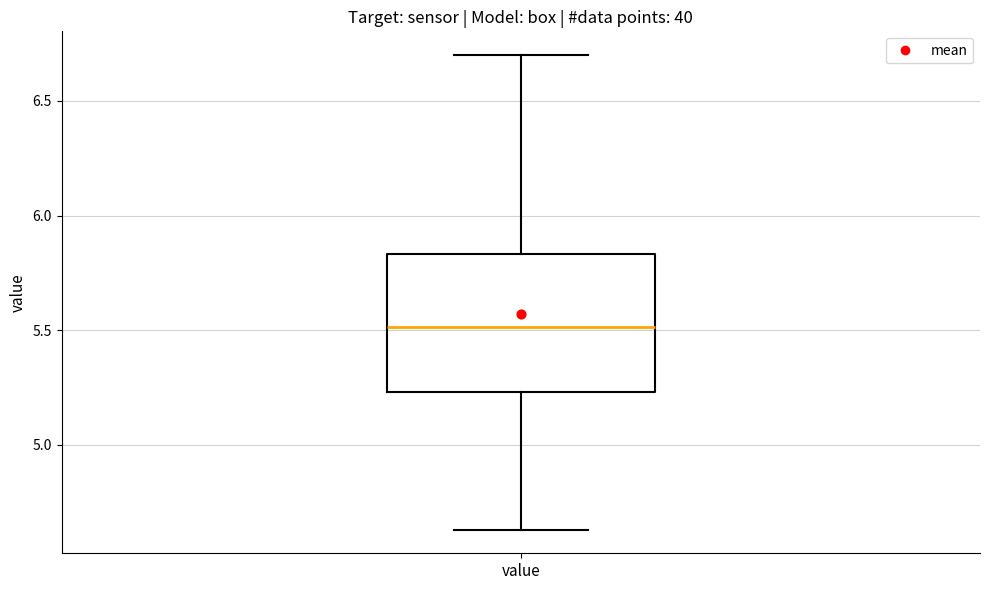

Transcribe this box plot: give where the median line is, the range the box spans, and where the two whiskers end, as read against the y-axis. The values are not printed on the chart, so give them approximately, as read against the axis.

median 5.50, box 5.25 to 5.85, whiskers 4.65 to 6.70